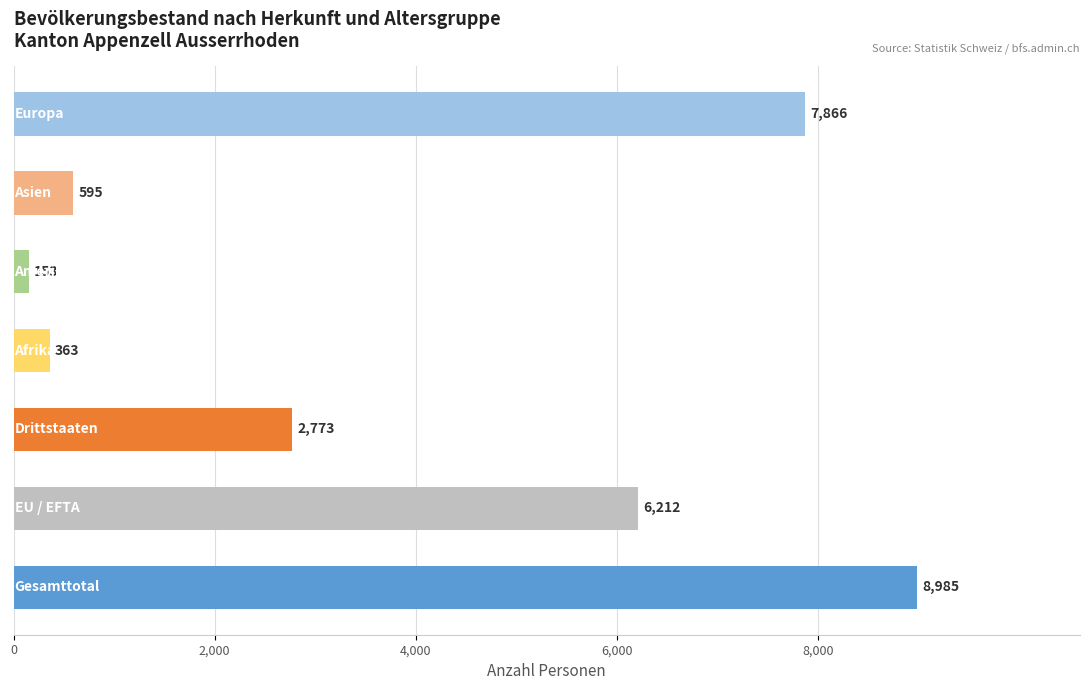

What is the minimum value shown in the chart?

153